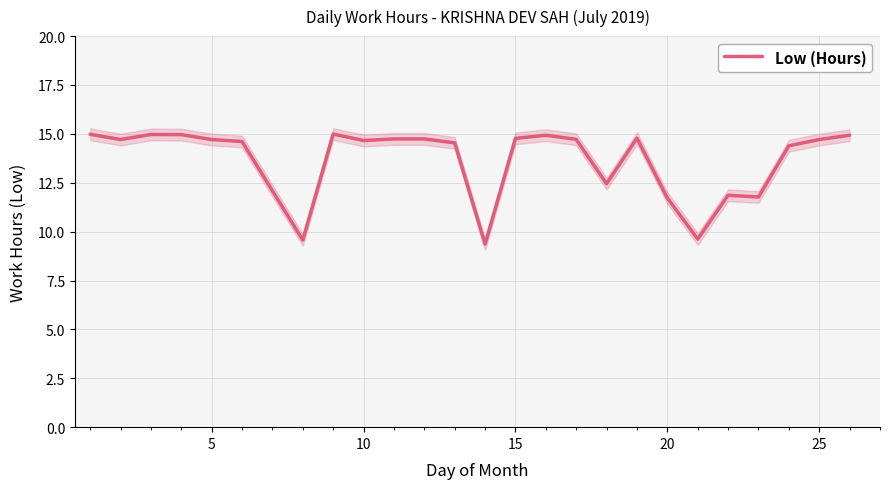

Count the number of categories in the chart.

25